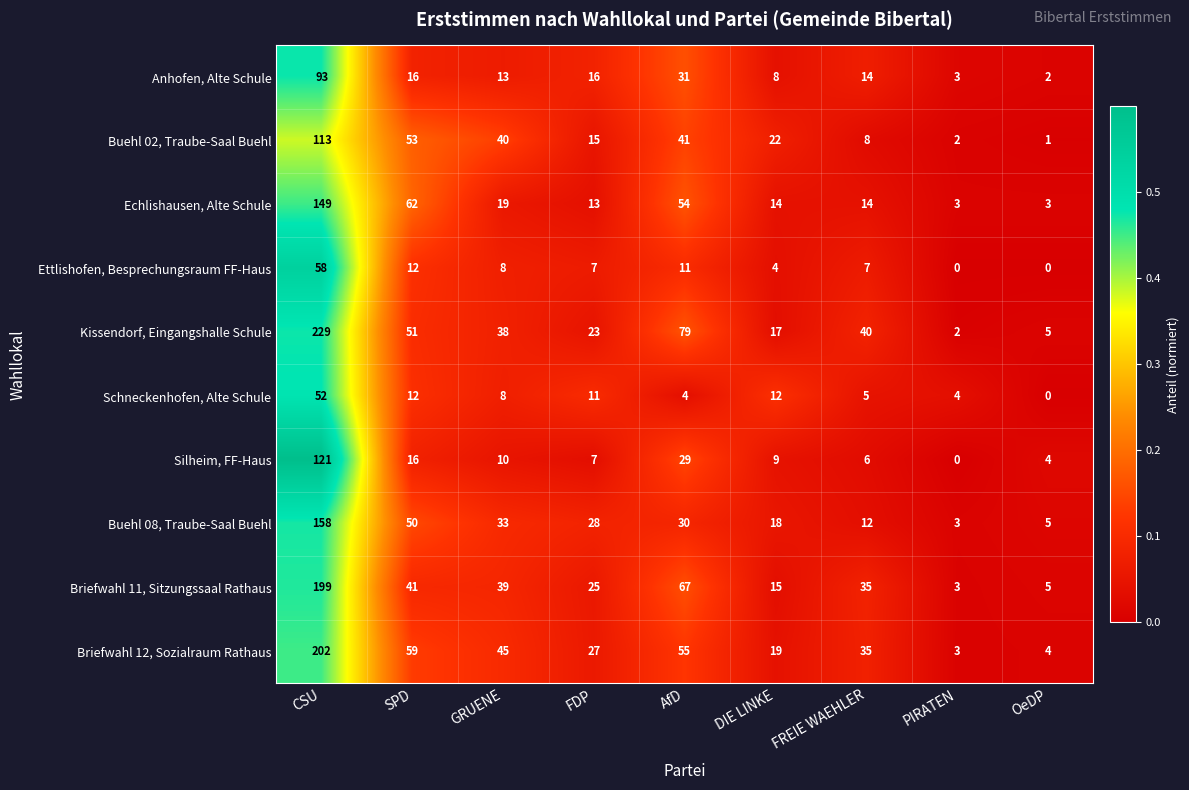

What is the sum of all Kissendorf, Eingangshalle Schule values?

484